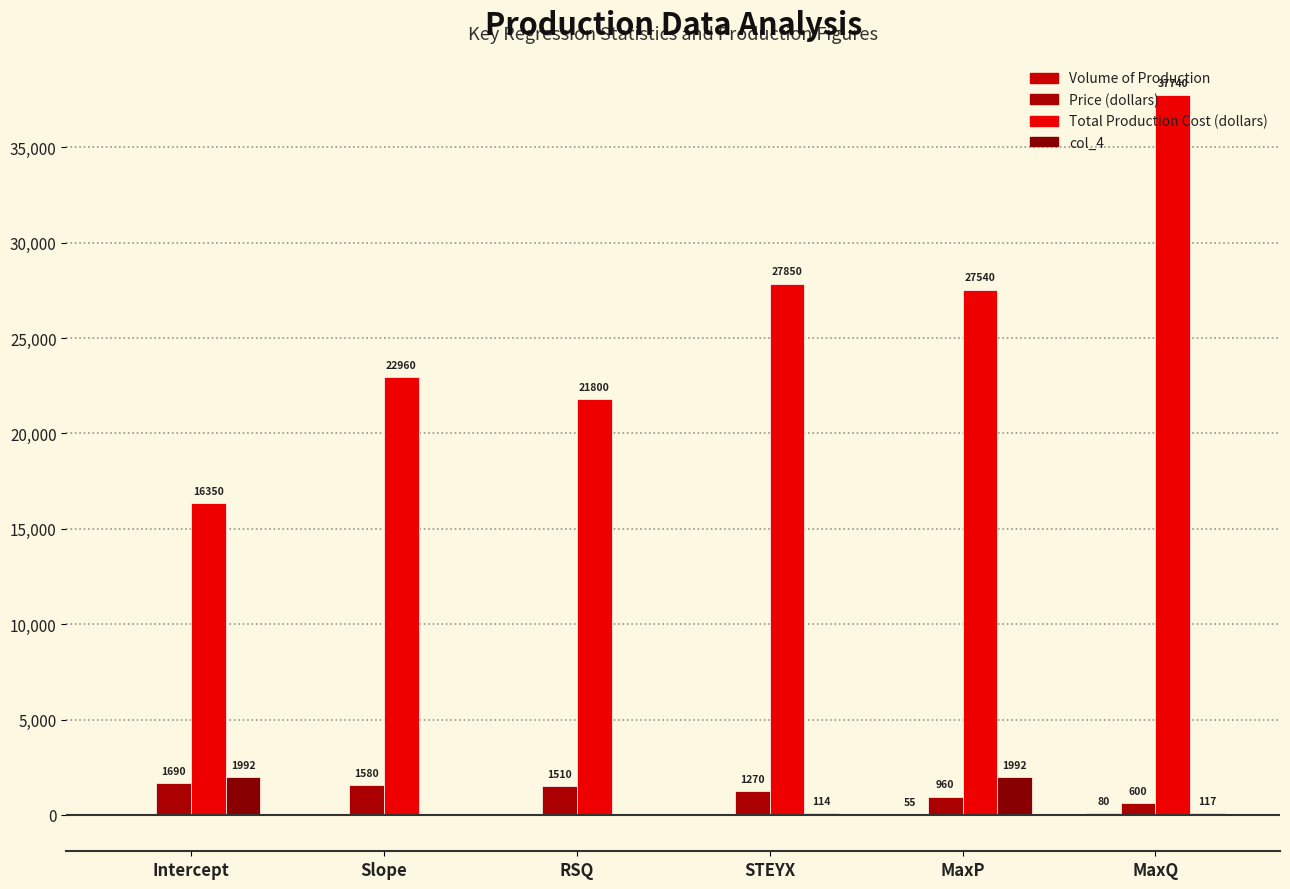

Read the Price (dollars) value at Intercept.

1690.0